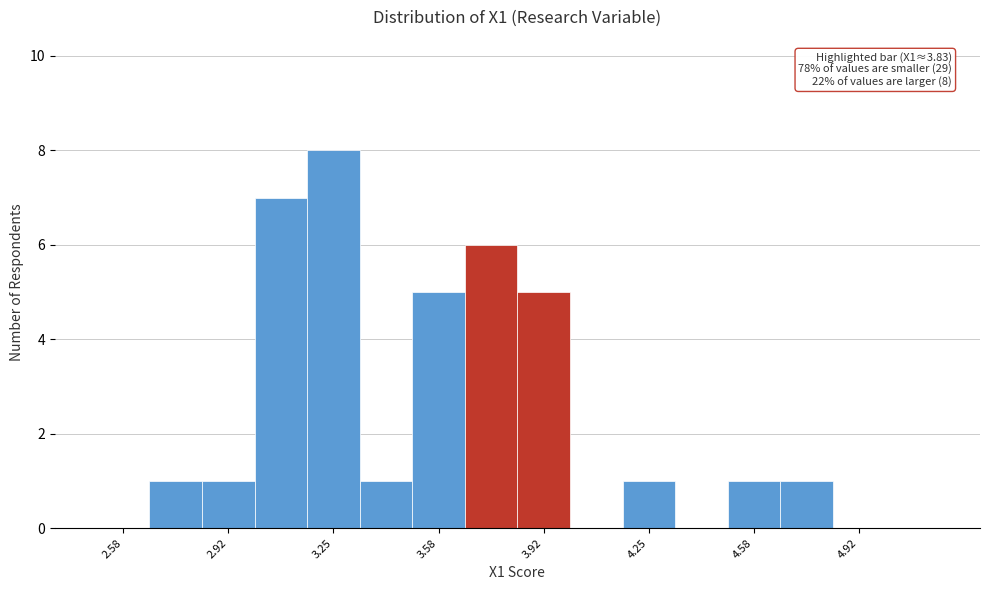

Read against the x-axis, roughly where is the centre of the tallest bar?

3.25